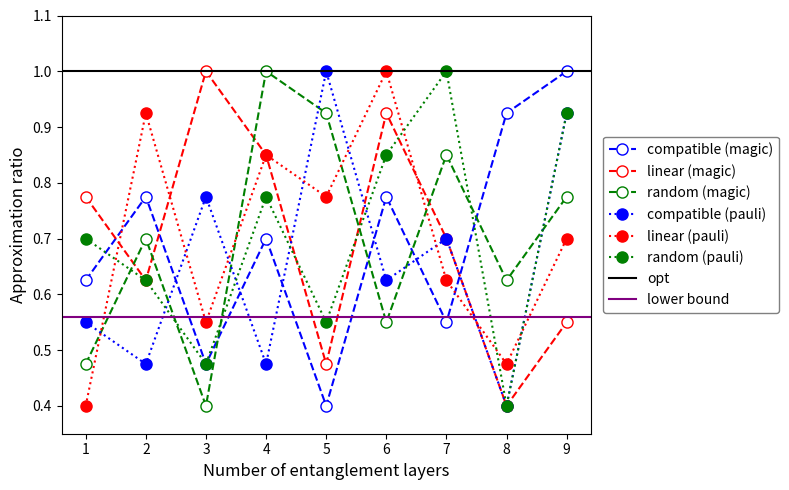

Between which two adjacent categories do compatible (magic) and random (magic) first intersect?

3 and 4